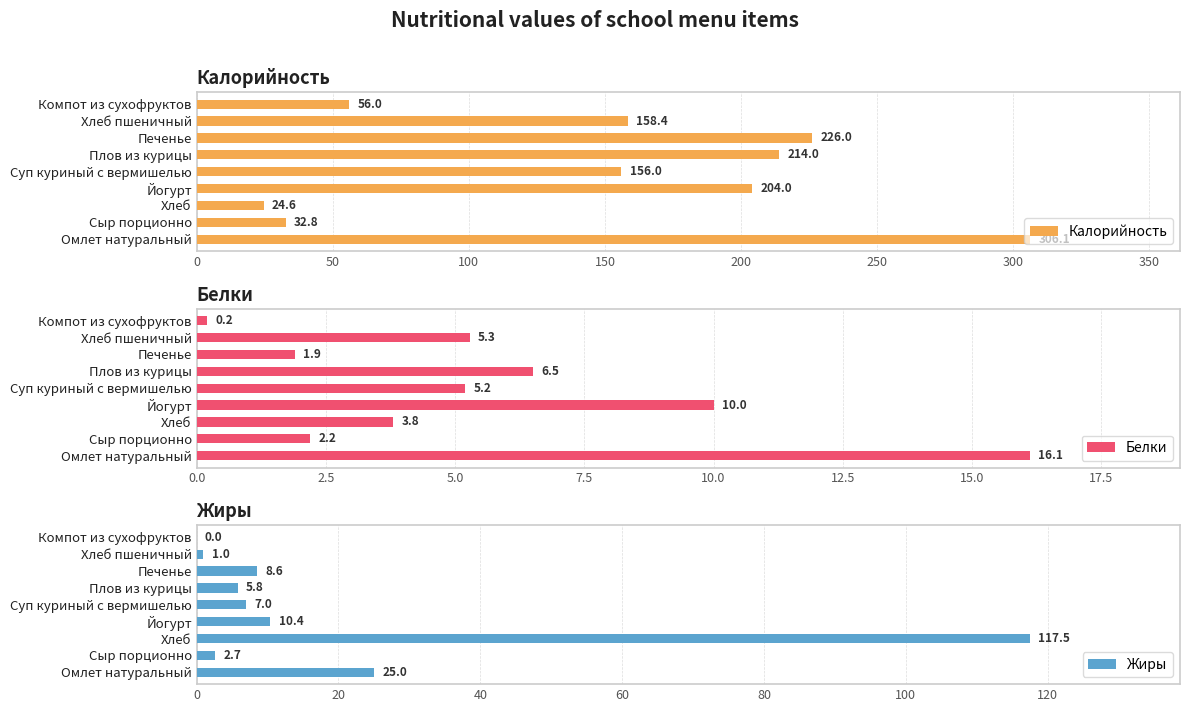

What is the difference between the Калорийность values at Хлеб and Хлеб пшеничный?

133.8